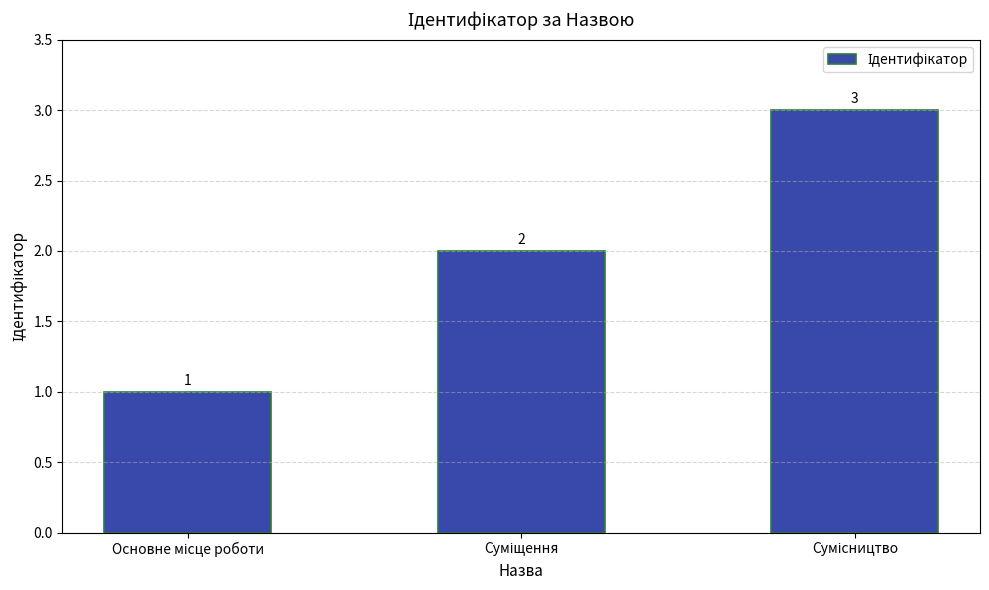

Reading right to left, list all the values displayed in this chart.

3	2	1